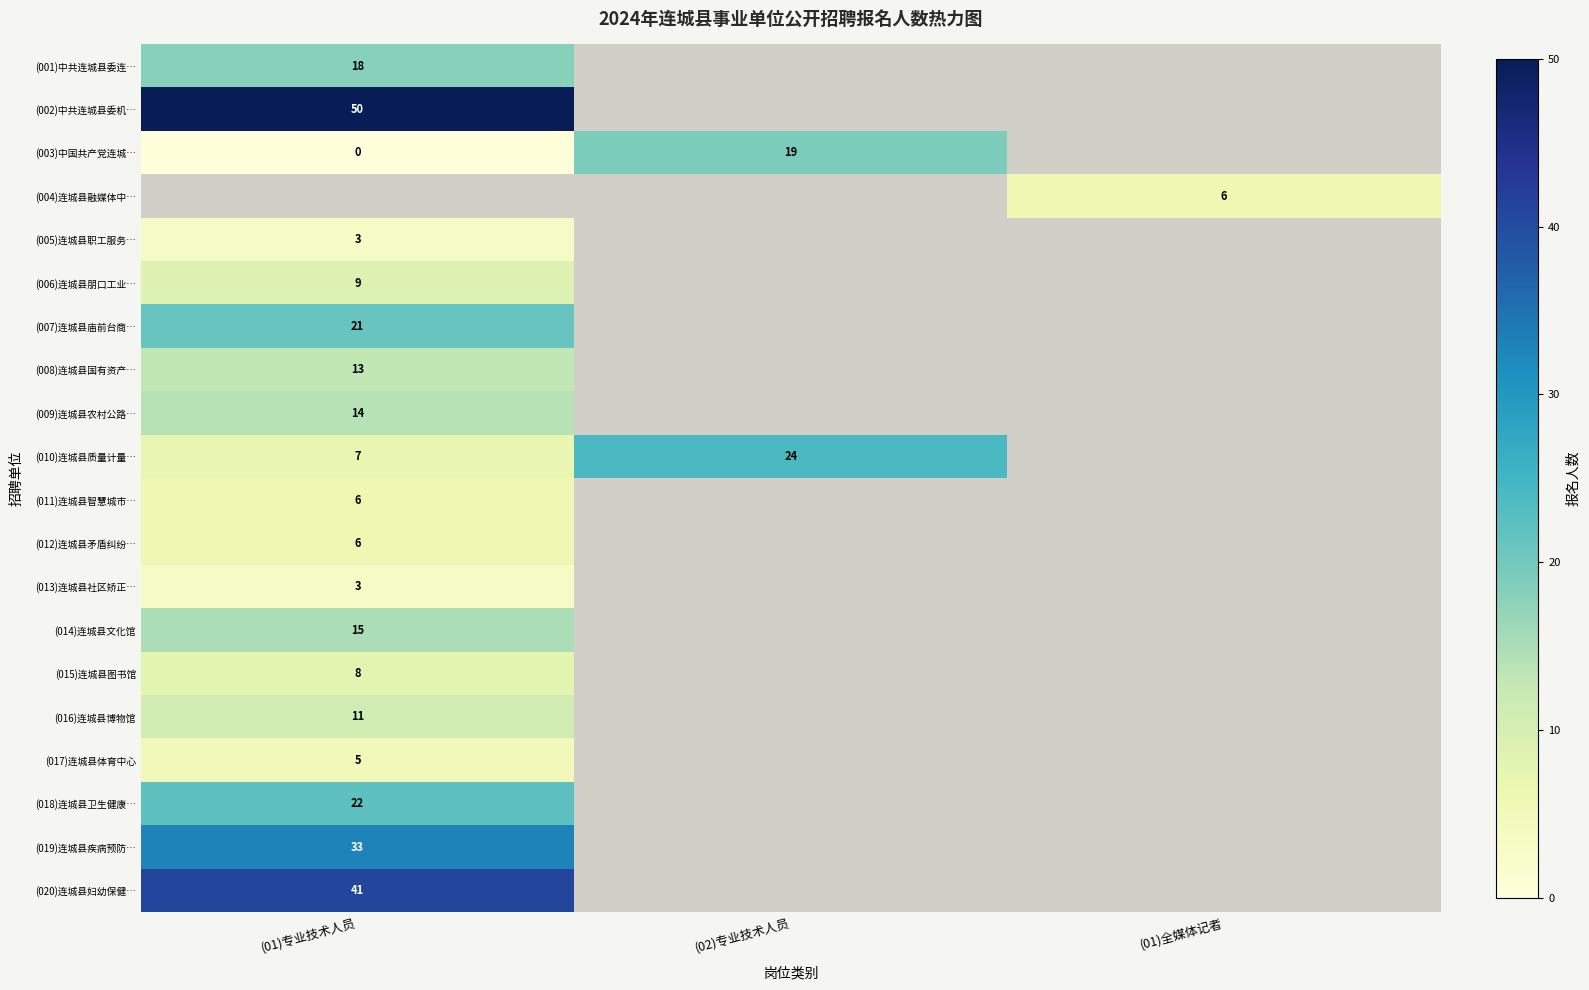

Is it true that (019)连城县疾病预防… equals 16 at (01)专业技术人员?

False